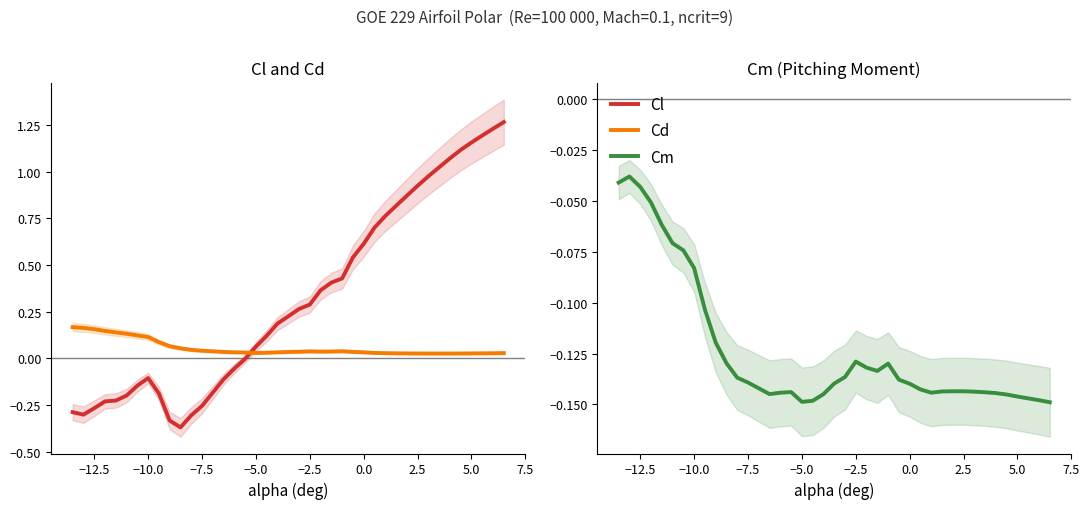

Rank the series by their average value, from highest to lowest.

Cl, Cd, Cm